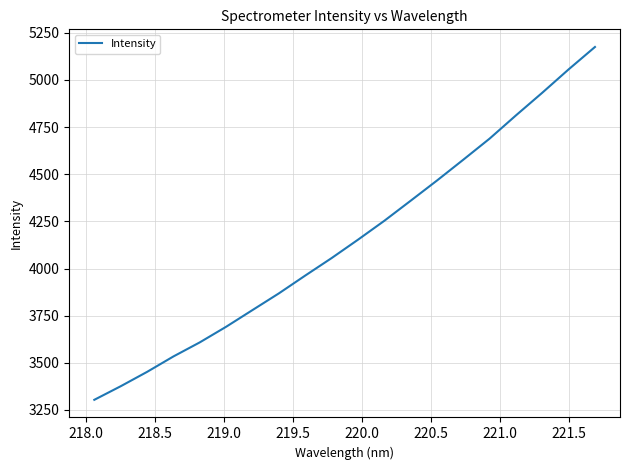

What is the smallest value displayed?

3303.7